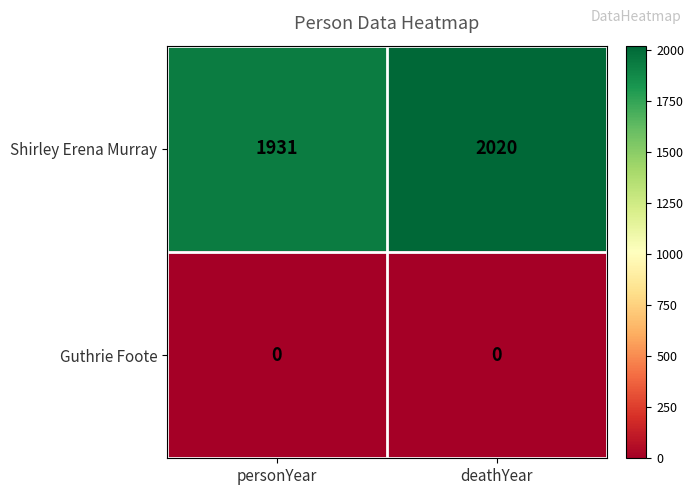

True or false: Shirley Erena Murray has a value of 1144 at personYear.

False